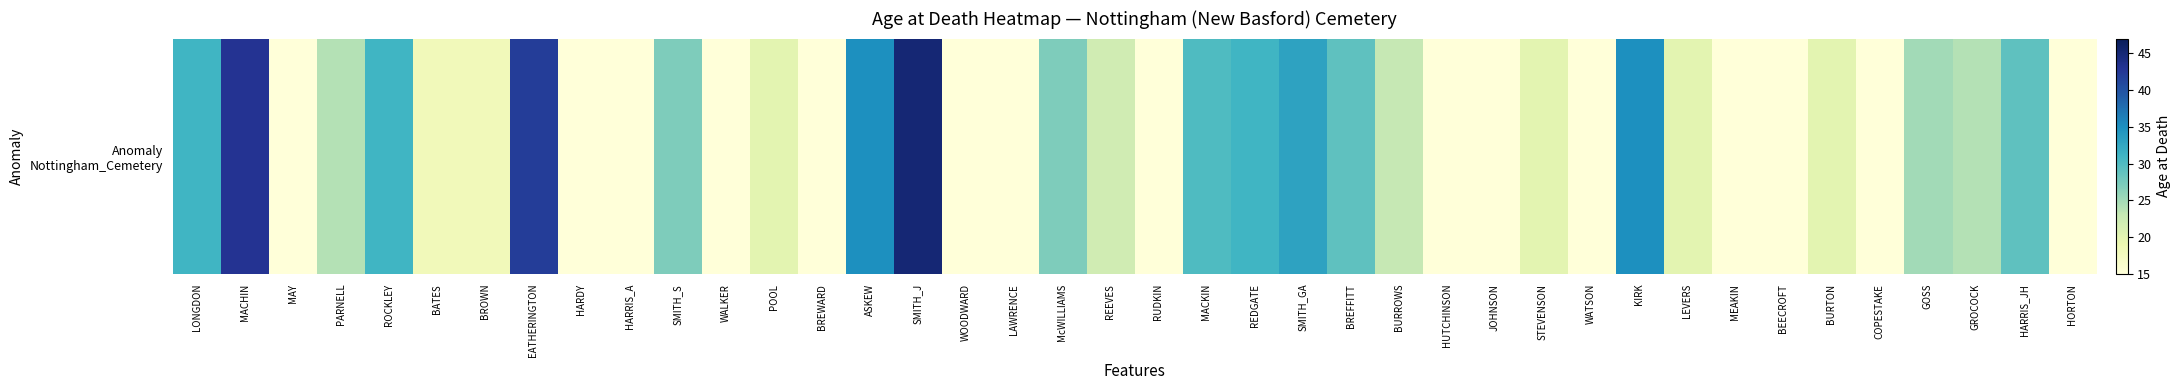

Count the number of data series in this chart.

1